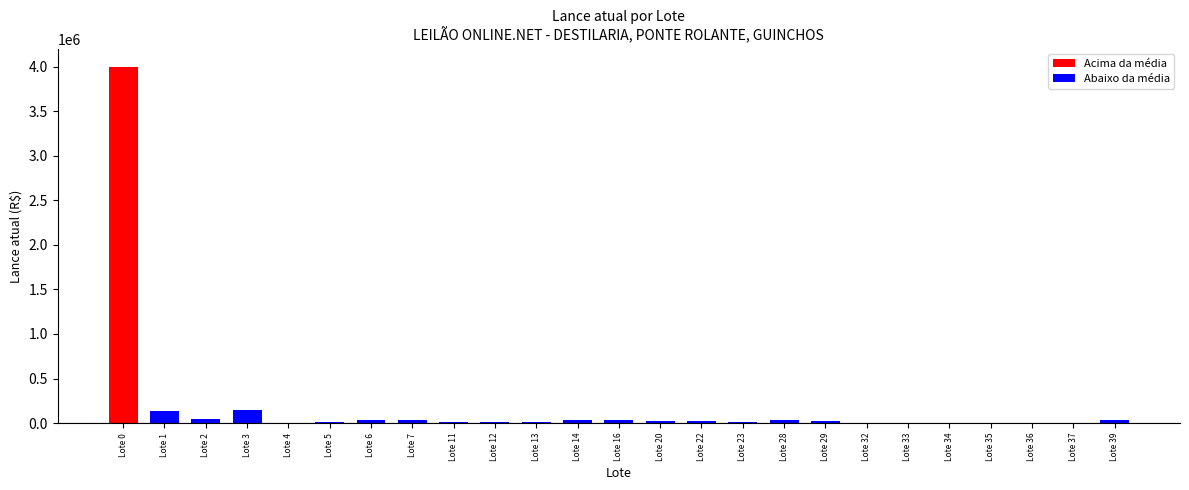

What is the sum of all values?

4657000